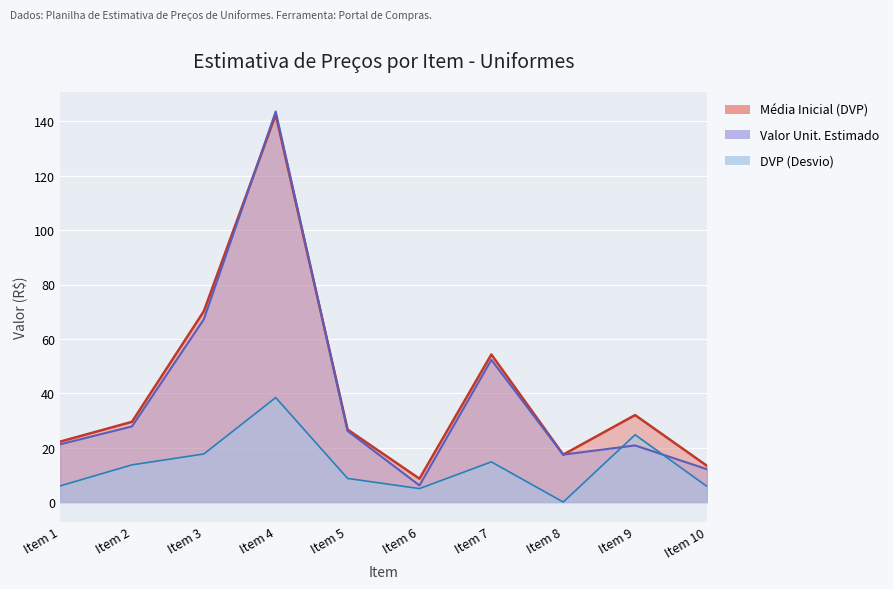

True or false: DVP and Média Inicial (DVP) intersect in this chart.

False